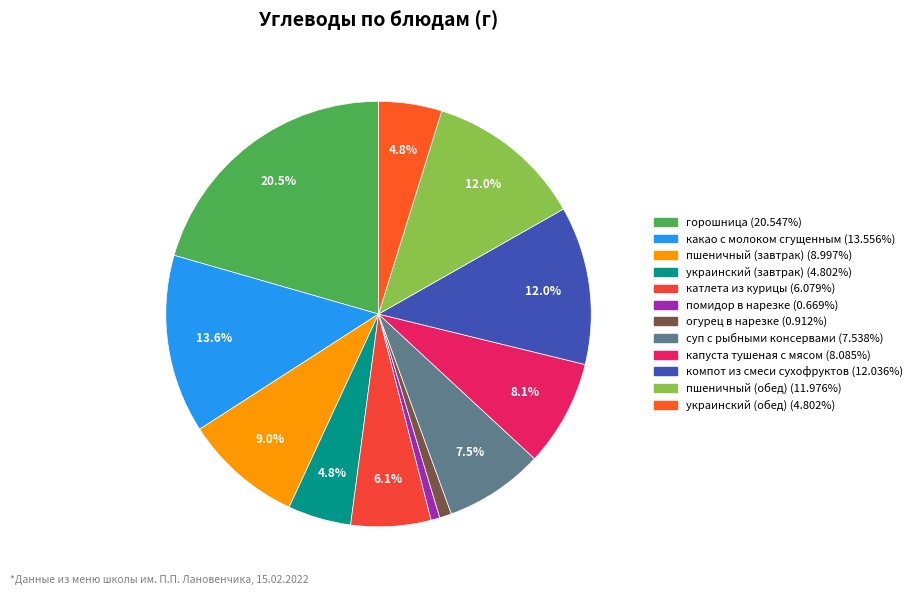

Between огурец в нарезке and украинский (завтрак), which is larger?

украинский (завтрак)